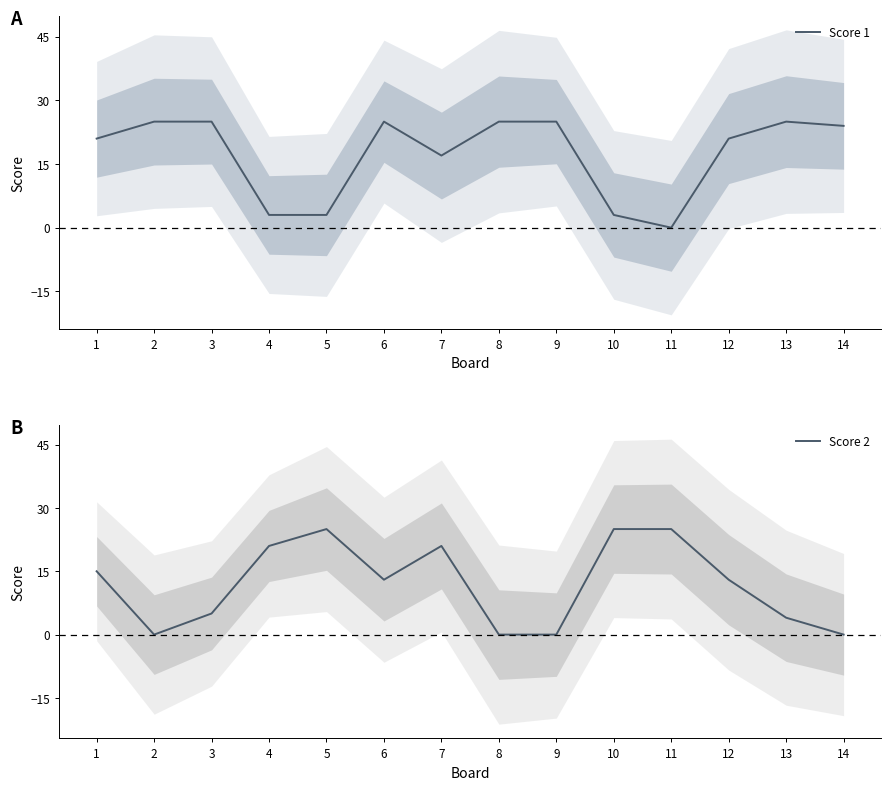

What is the difference between the maximum and second lowest values in the Score 1 series?

22